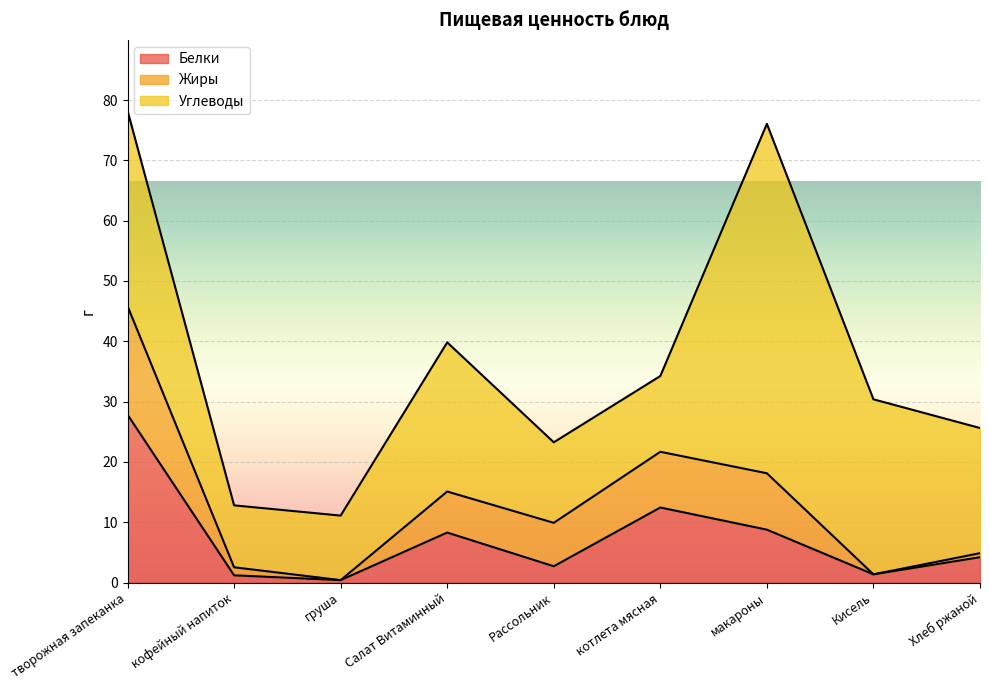

The value of Жиры at Салат Витаминный is 6.8. True or false?

True